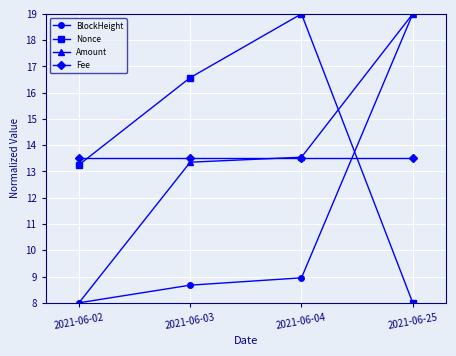

What is the maximum value for Amount?

19.0